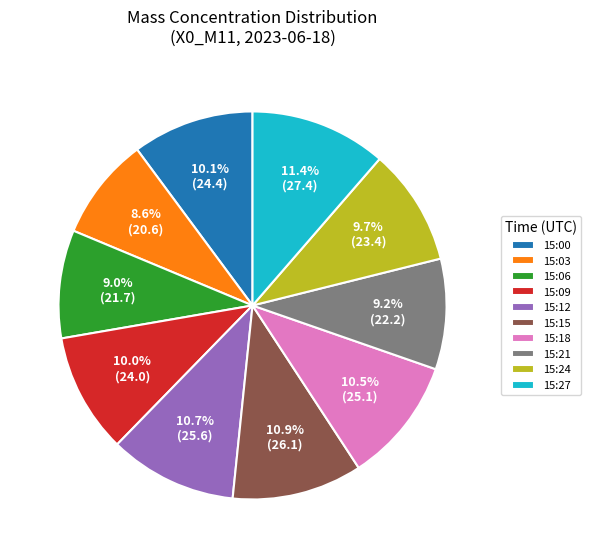

Is the sum of 15:27 and 15:09 greater than half?

No